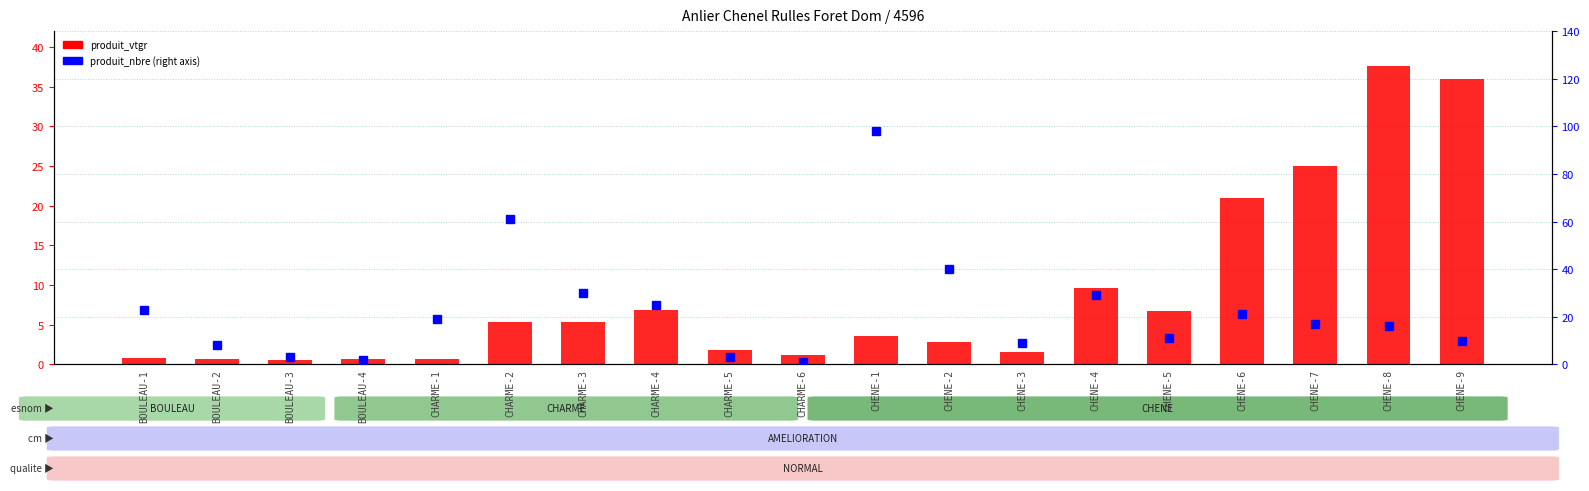

What is the difference between the maximum and minimum values in the produit_vtgr series?

37.0